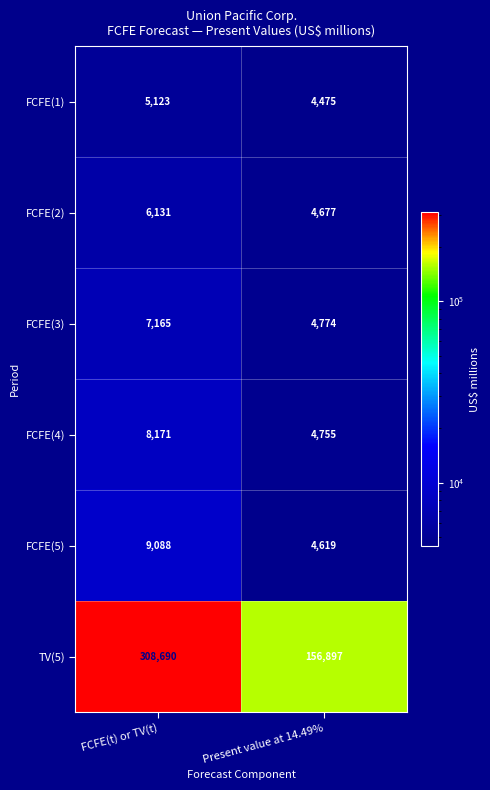

Reading left to right, extract all data points from this chart.

FCFE(1): 5123	4475
FCFE(2): 6131	4677
FCFE(3): 7165	4774
FCFE(4): 8171	4755
FCFE(5): 9088	4619
TV(5): 308690	156897